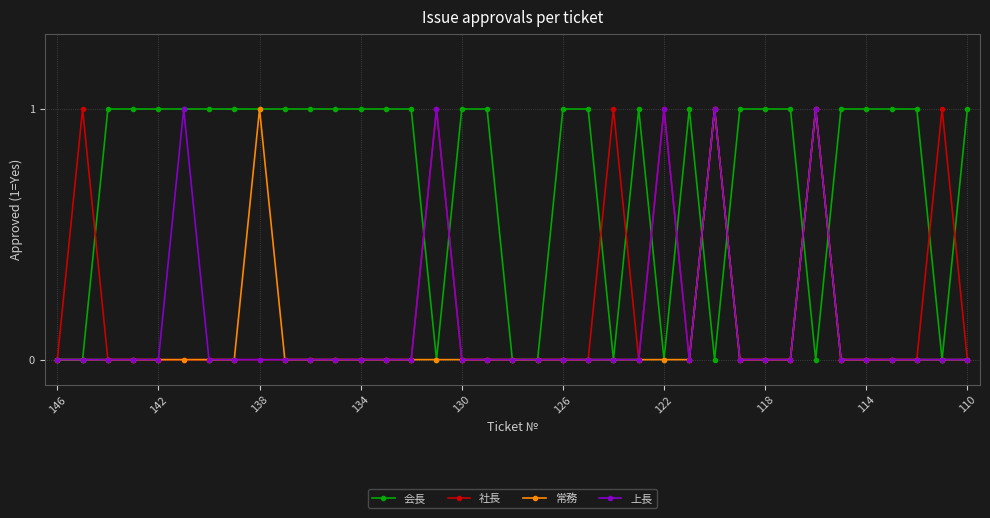

Count the number of data series in this chart.

4